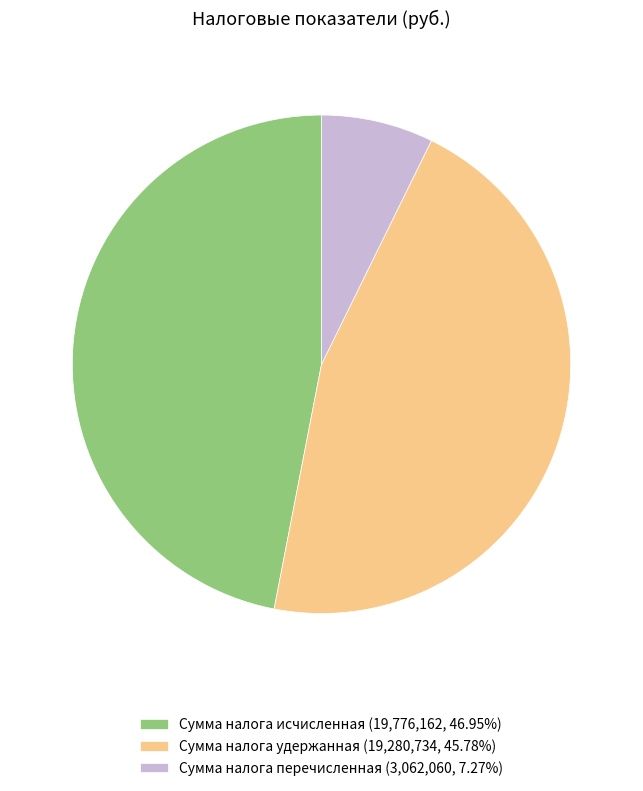

Is there a majority slice in this chart?

No